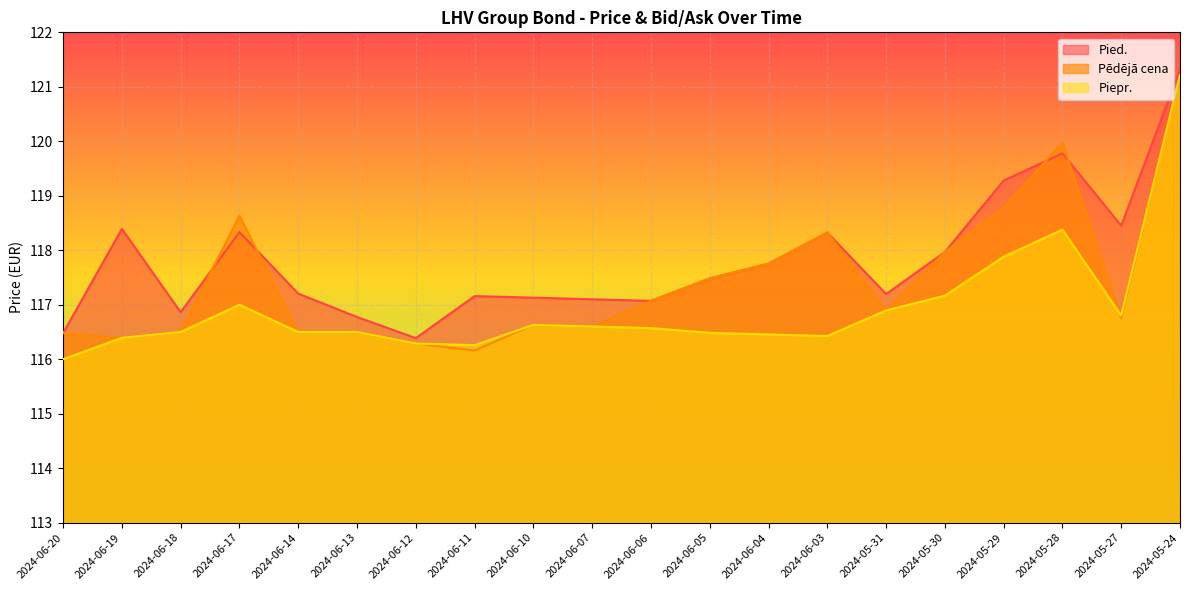

What is the minimum value shown in the chart?

116.0